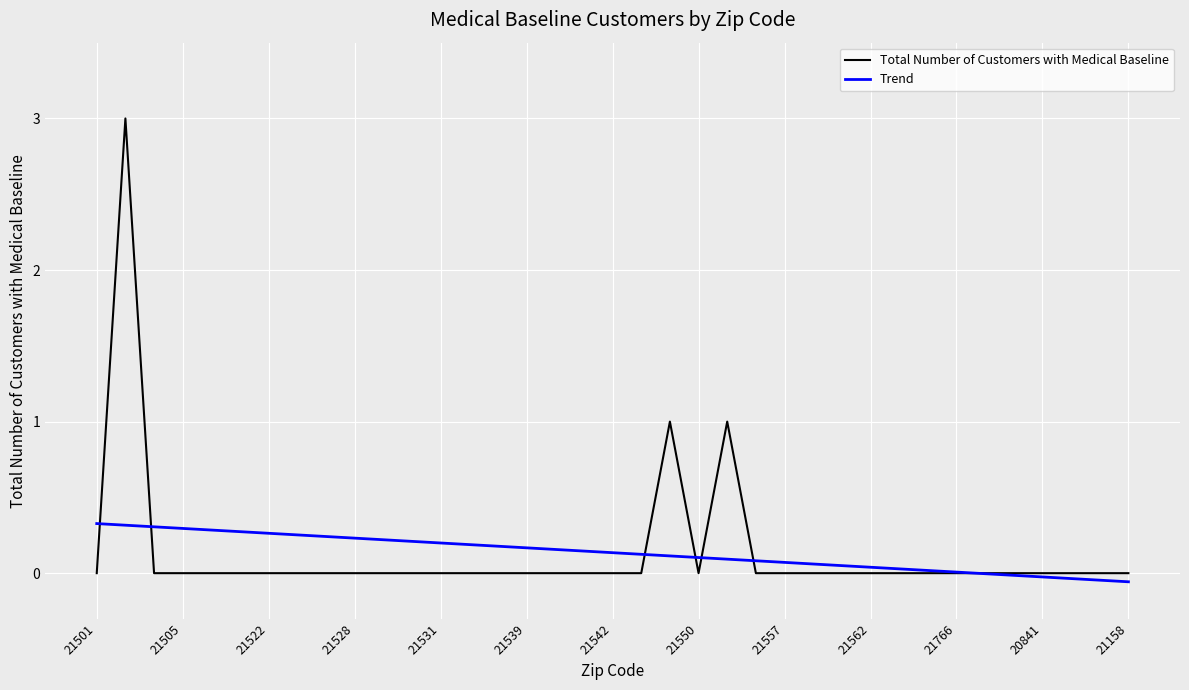

Rank the series by their maximum value, from highest to lowest.

Total Number of Customers with Medical Baseline, Trend